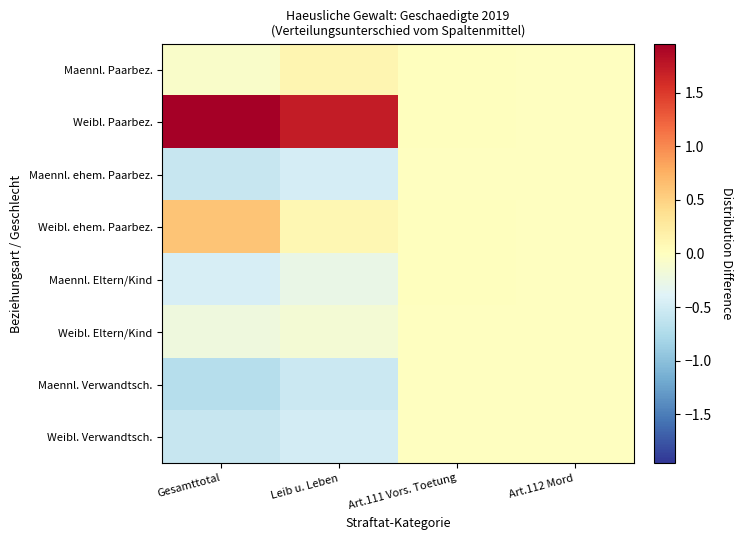

Reading left to right, list all the values displayed in this chart.

Maennl. Paarbez.: Gesamttotal=-0.1	Leib u. Leben=0.1	Art.111 Vors. Toetung=0.0	Art.112 Mord=-0.0
Weibl. Paarbez.: Gesamttotal=2.0	Leib u. Leben=1.7	Art.111 Vors. Toetung=0.0	Art.112 Mord=-0.0
Maennl. ehem. Paarbez.: Gesamttotal=-0.6	Leib u. Leben=-0.5	Art.111 Vors. Toetung=-0.0	Art.112 Mord=-0.0
Weibl. ehem. Paarbez.: Gesamttotal=0.6	Leib u. Leben=0.1	Art.111 Vors. Toetung=0.0	Art.112 Mord=-0.0
Maennl. Eltern/Kind: Gesamttotal=-0.5	Leib u. Leben=-0.3	Art.111 Vors. Toetung=0.0	Art.112 Mord=-0.0
Weibl. Eltern/Kind: Gesamttotal=-0.2	Leib u. Leben=-0.1	Art.111 Vors. Toetung=-0.0	Art.112 Mord=-0.0
Maennl. Verwandtsch.: Gesamttotal=-0.7	Leib u. Leben=-0.5	Art.111 Vors. Toetung=-0.0	Art.112 Mord=-0.0
Weibl. Verwandtsch.: Gesamttotal=-0.6	Leib u. Leben=-0.5	Art.111 Vors. Toetung=-0.0	Art.112 Mord=-0.0